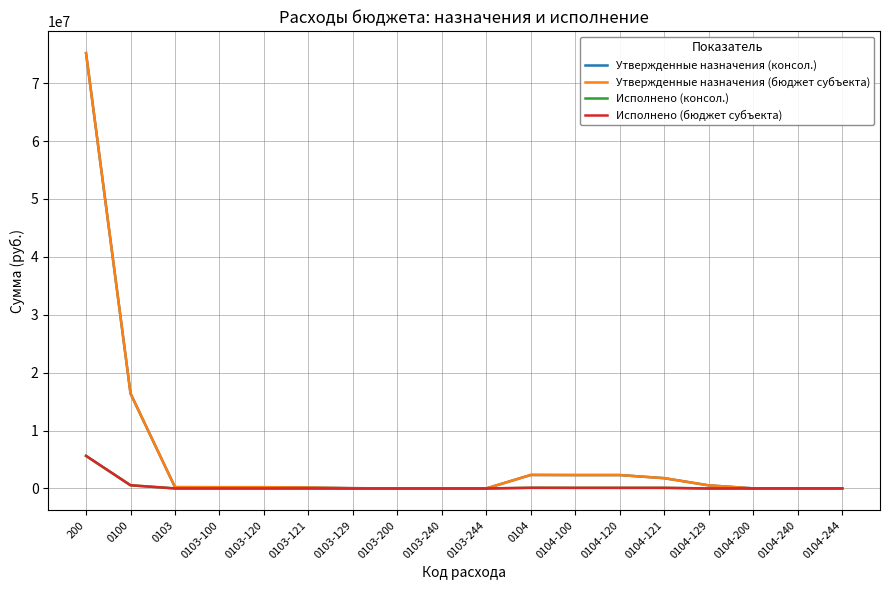

Does the chart have visible grid lines?

Yes